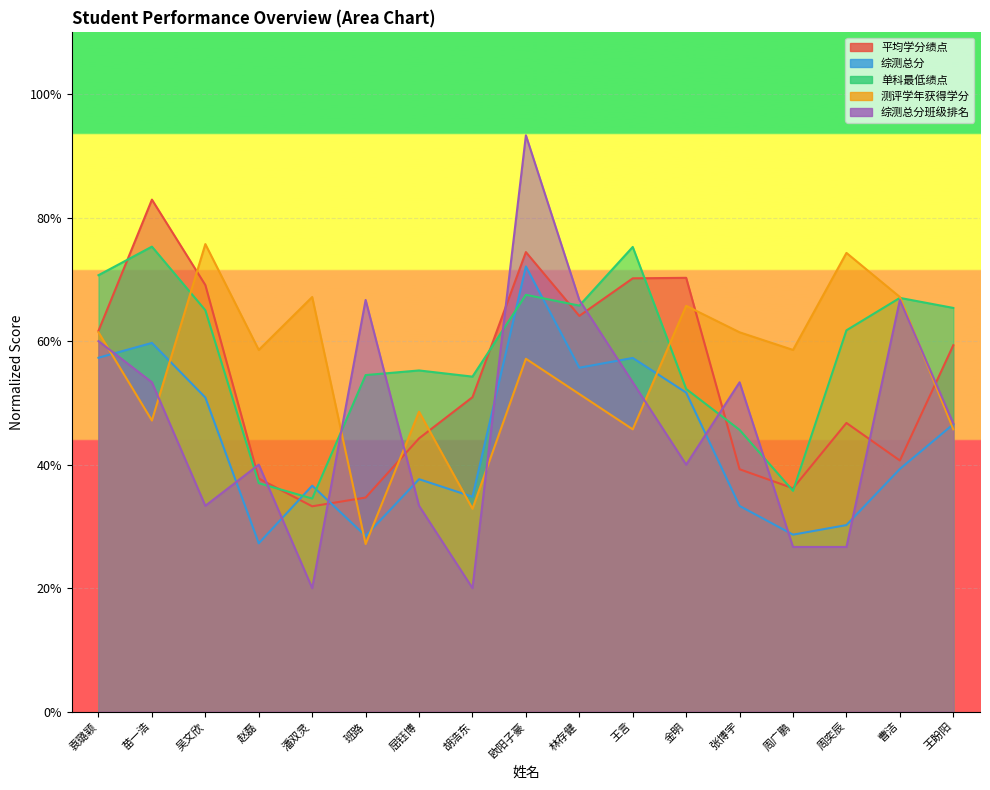

After their last crossing, which series has the higher values: 主修专业必修课程单科最低成绩绩点 or 测评学年获得学分?

主修专业必修课程单科最低成绩绩点